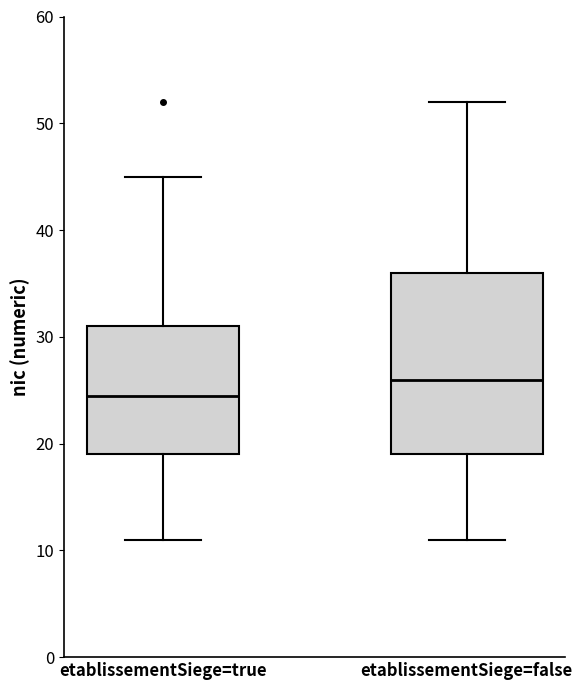

Where does the lower whisker of the box for etablissementSiege=true end on the y-axis? The values are not printed on the chart, so give them approximately, as read against the axis.

11